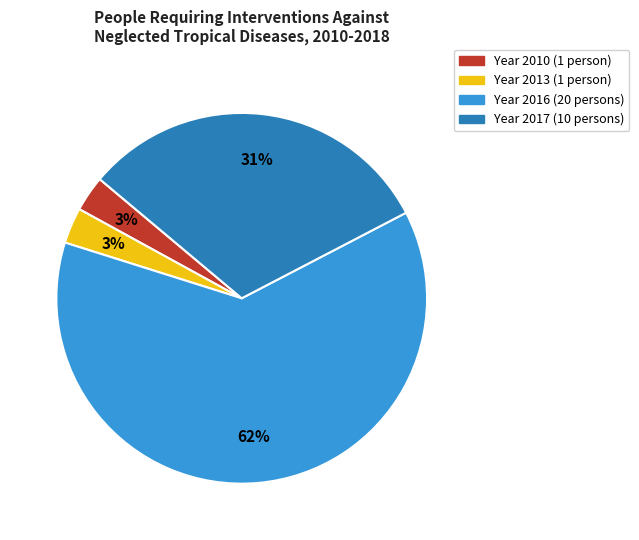

To the nearest percent, what is the average slice percentage?

25%